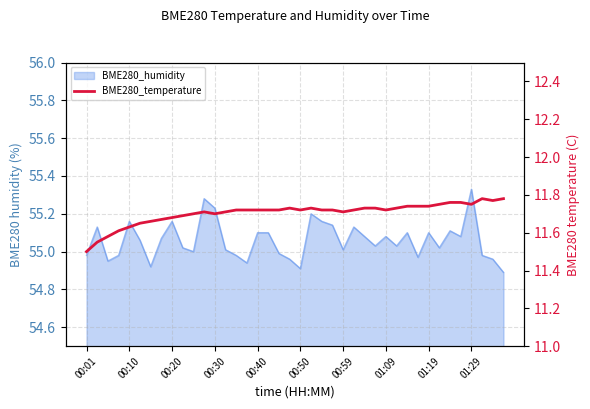

How many lines are shown in the chart?

1